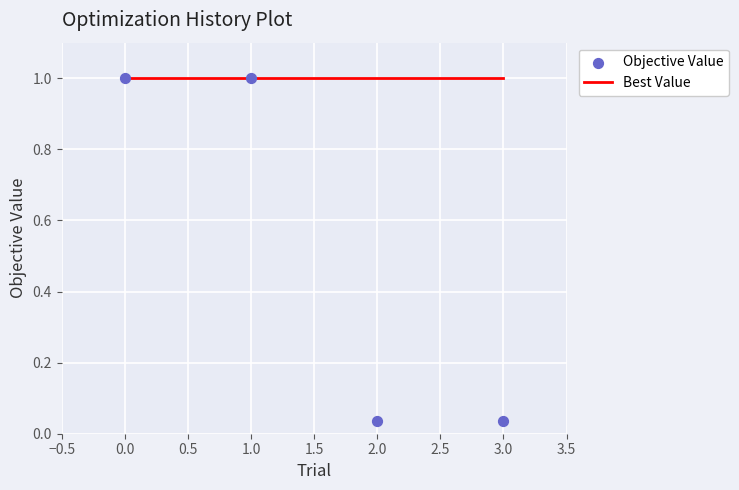

Which series reaches the minimum Y coordinate?

Objective Value